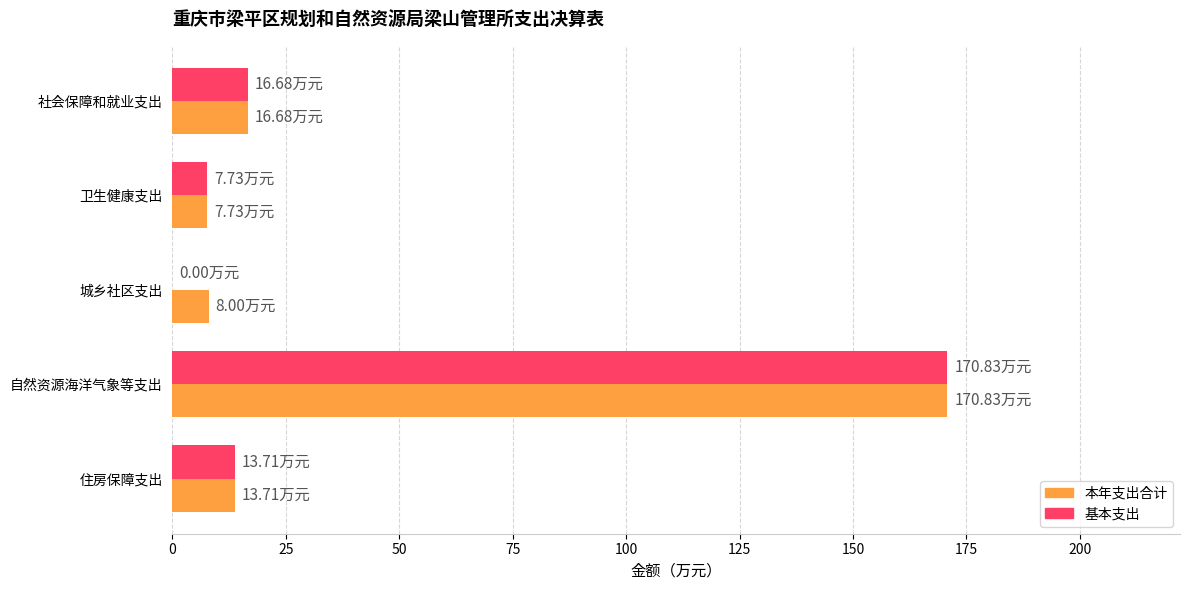

Where is 基本支出 nearest to the value 85?

社会保障和就业支出